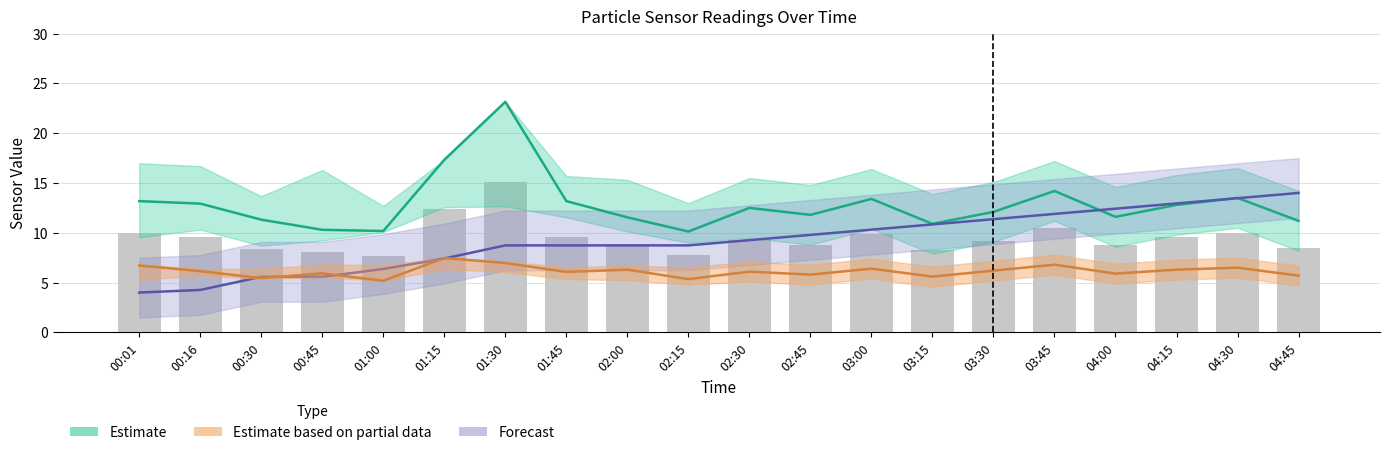

What is the sum of all values?

190.1